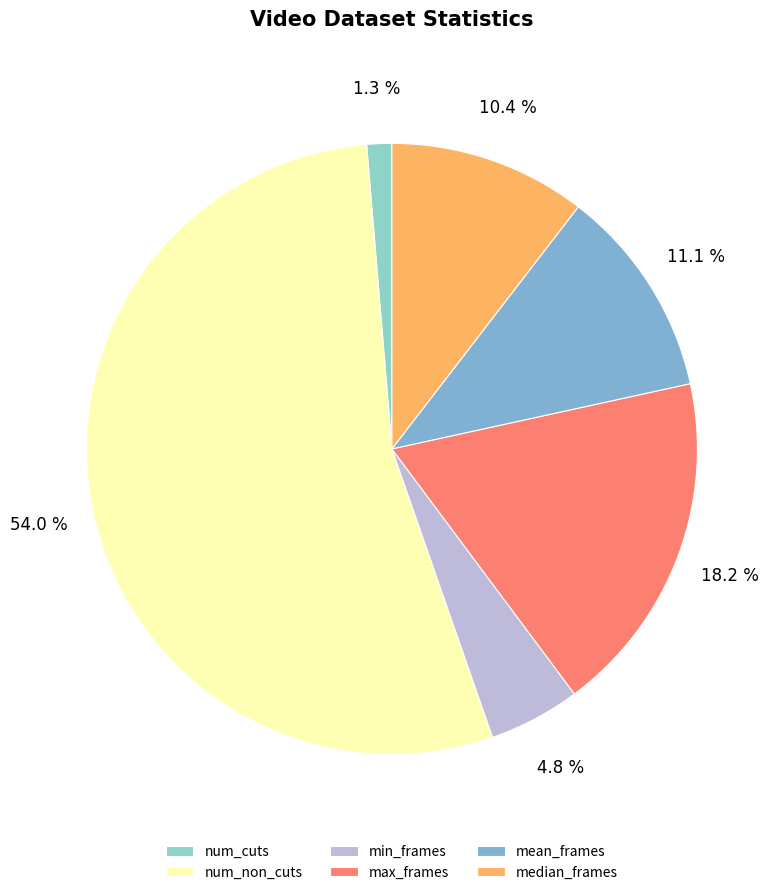

What is the majority slice?

num_non_cuts